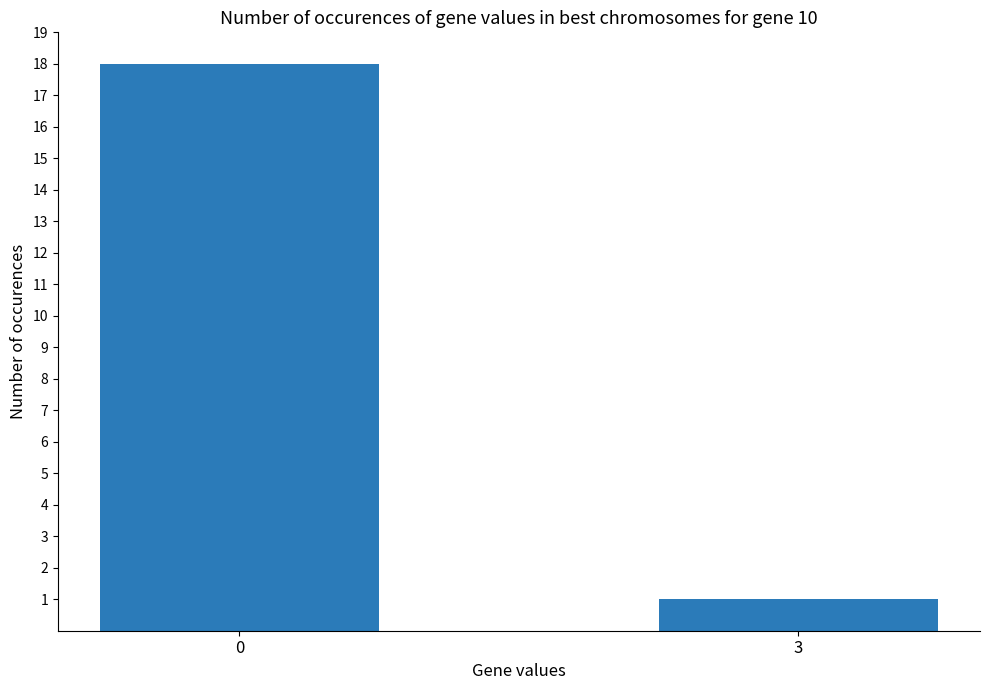

Is it true that the value at 3 is 1?

True